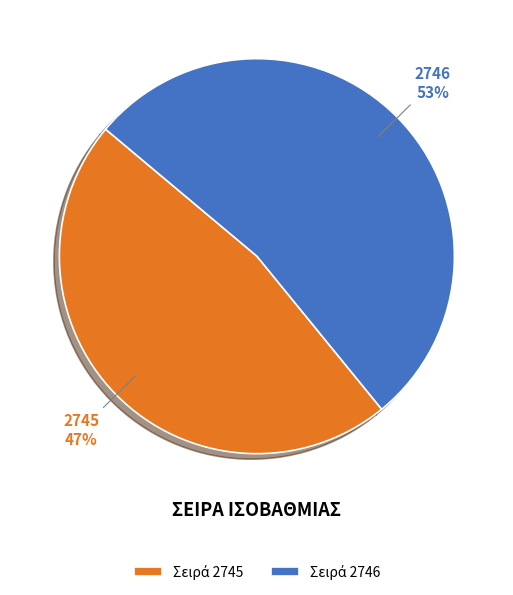

To the nearest percent, what percentage of the pie is 2746?

53%